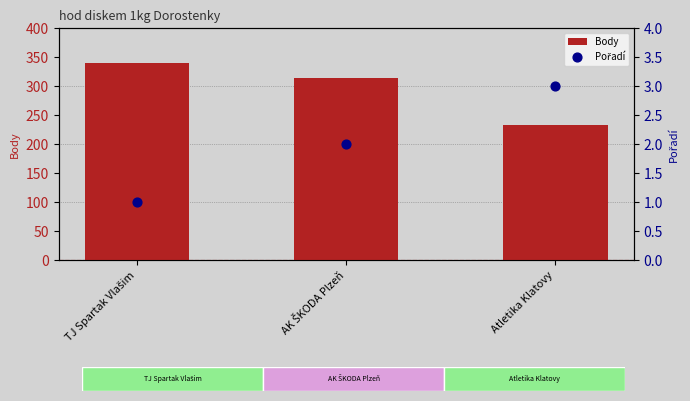

What are all the series names shown in the legend?

Body, Pořadí